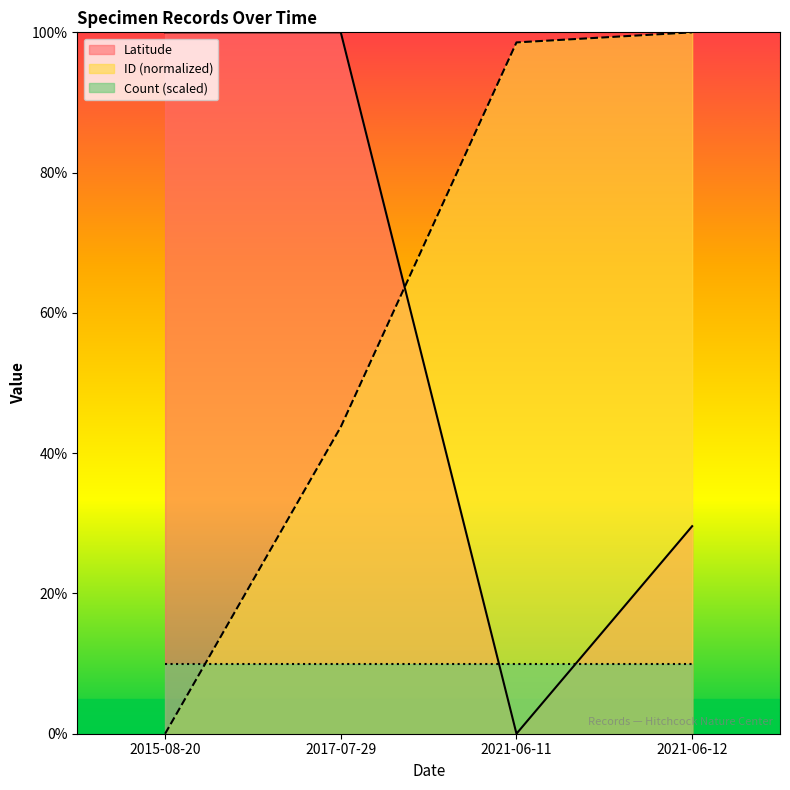

At 2015-08-20, list the series in order from smallest to largest.

ID (normalized), Count (scaled), Latitude